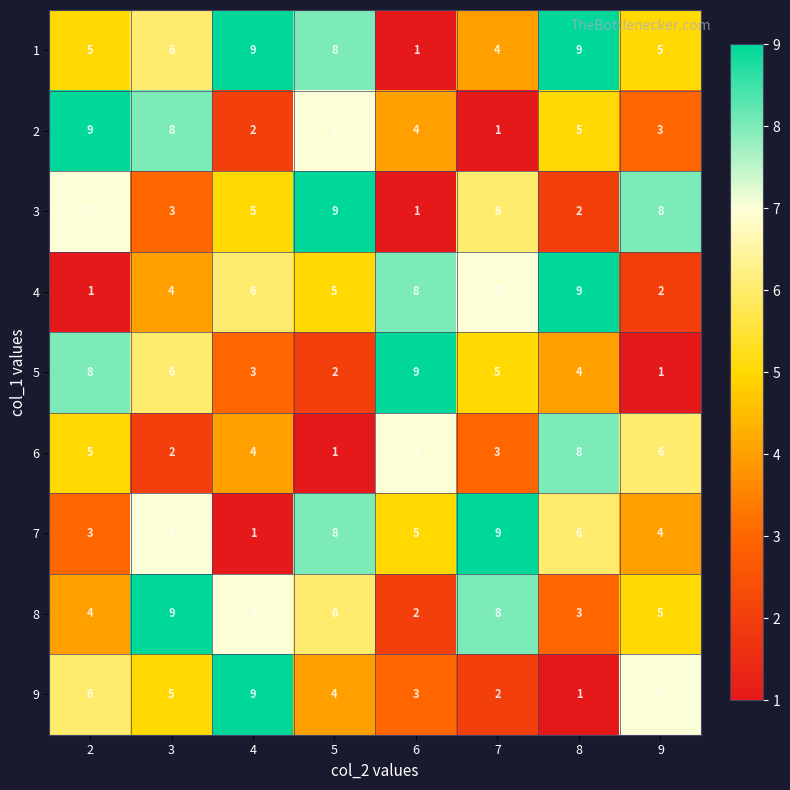

What is the difference between the 6 values at 9 and 7?

3